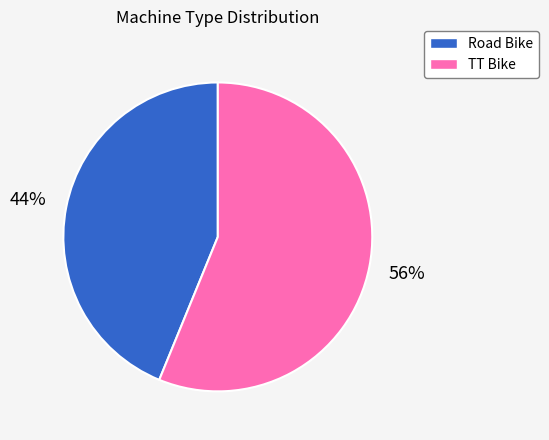

True or false: TT Bike accounts for 56% of the total.

True